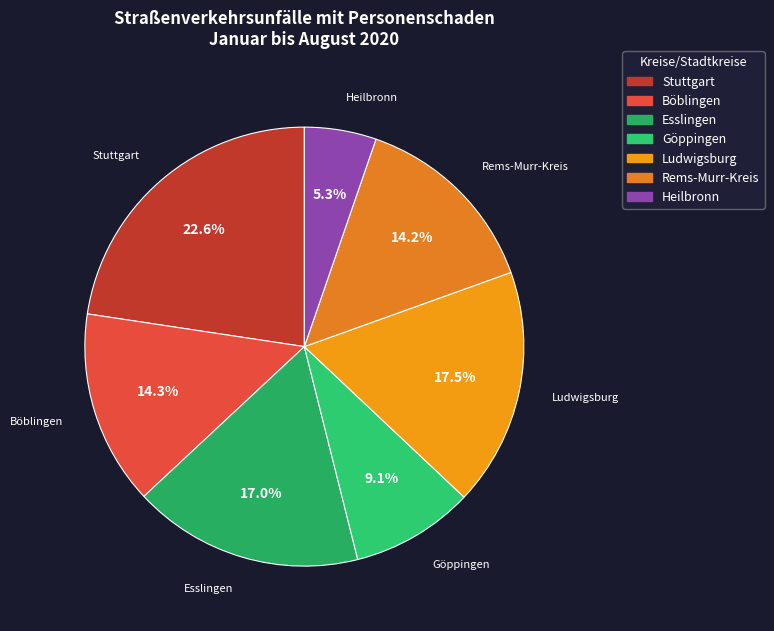

Between Heilbronn and Ludwigsburg, which is larger?

Ludwigsburg